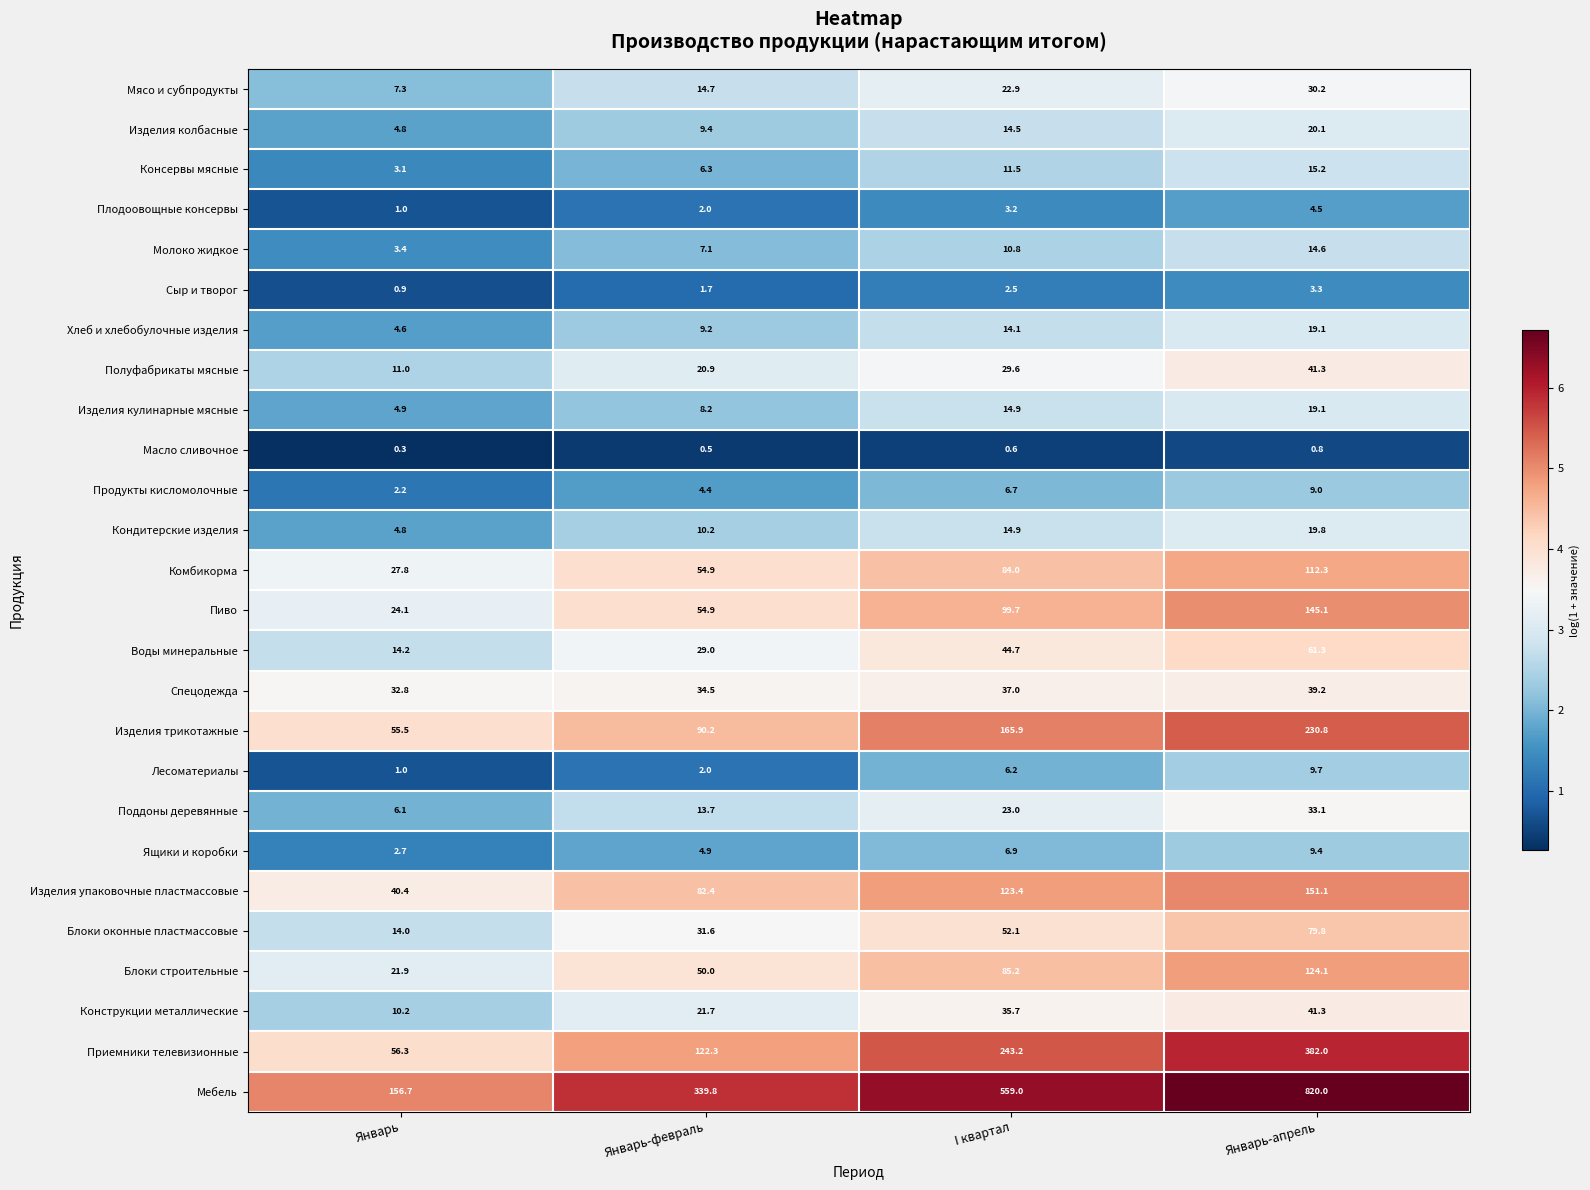

Between Январь and Январь-февраль, which series saw the biggest shift?

Мебель